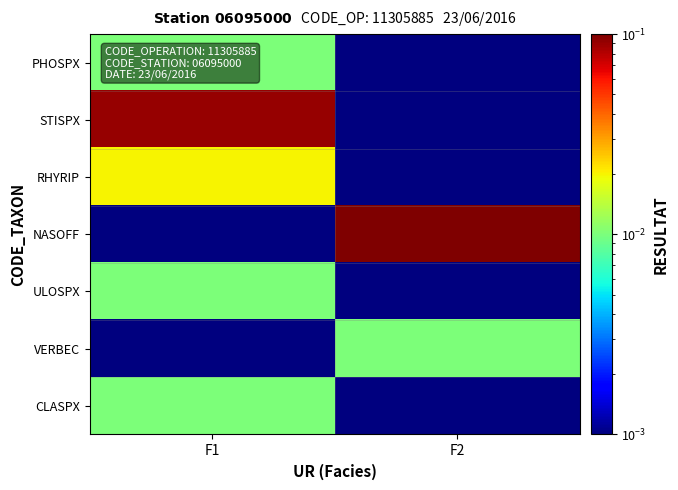

Reading left to right, extract all data points from this chart.

PHOSPX: F1=0.0	F2=0.0
STISPX: F1=0.1	F2=0.0
RHYRIP: F1=0.0	F2=0.0
NASOFF: F1=0.0	F2=0.1
ULOSPX: F1=0.0	F2=0.0
VERBEC: F1=0.0	F2=0.0
CLASPX: F1=0.0	F2=0.0